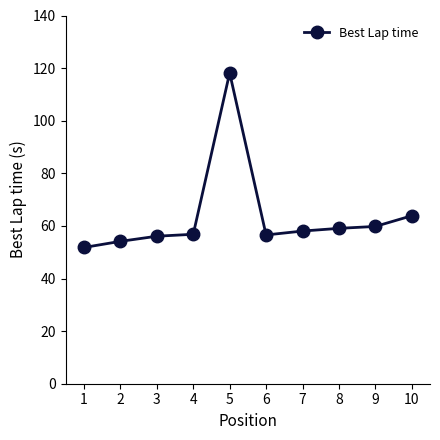

What is the approximate value at 3?

56.1